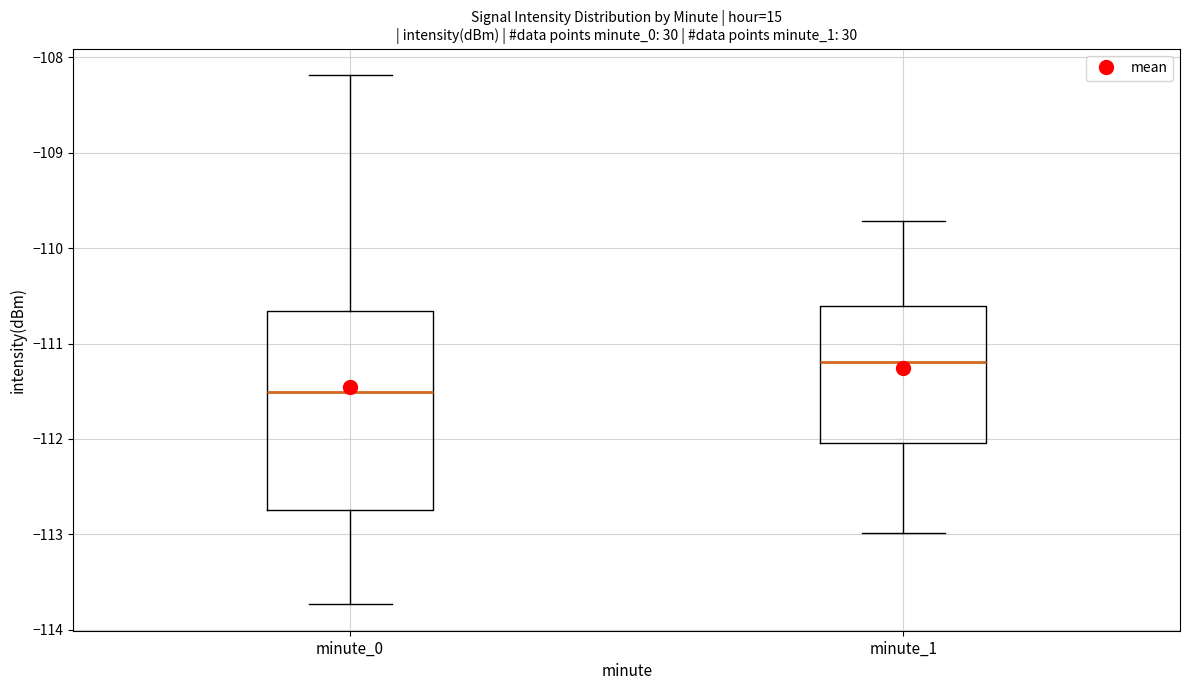

Which box is the tallest, from its lower edge to its upper edge?

minute_0